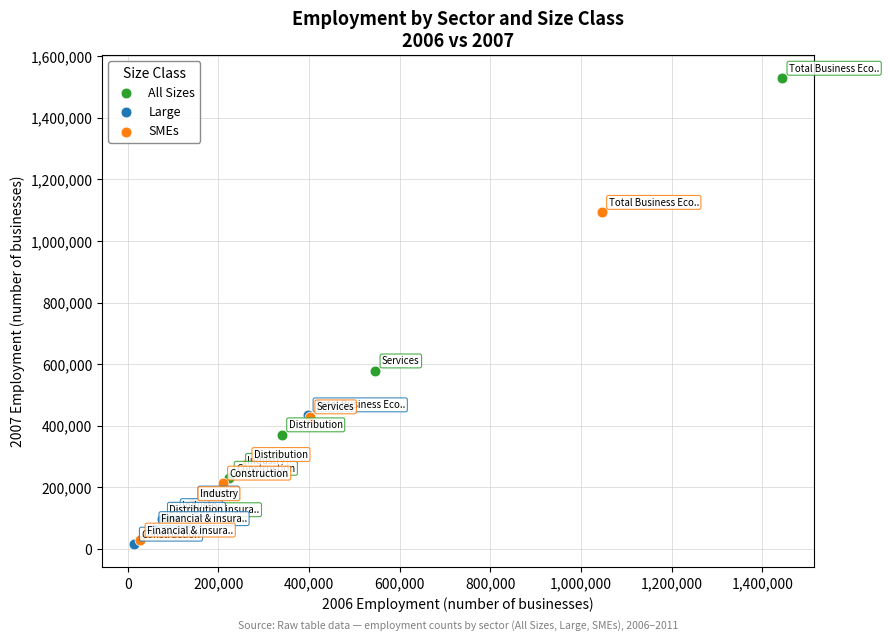

Which series has the widest spread of Y values?

All Sizes